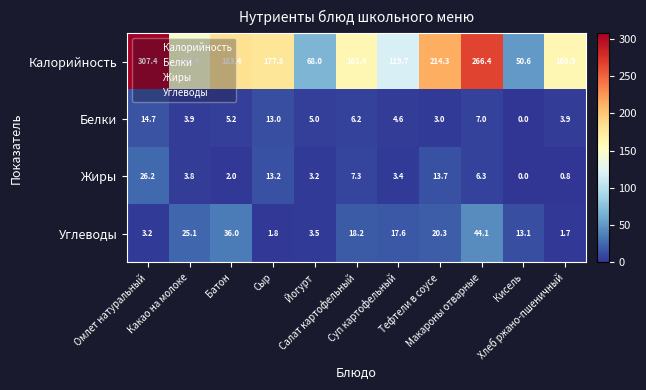

How many data points in Жиры are less than 3?

3